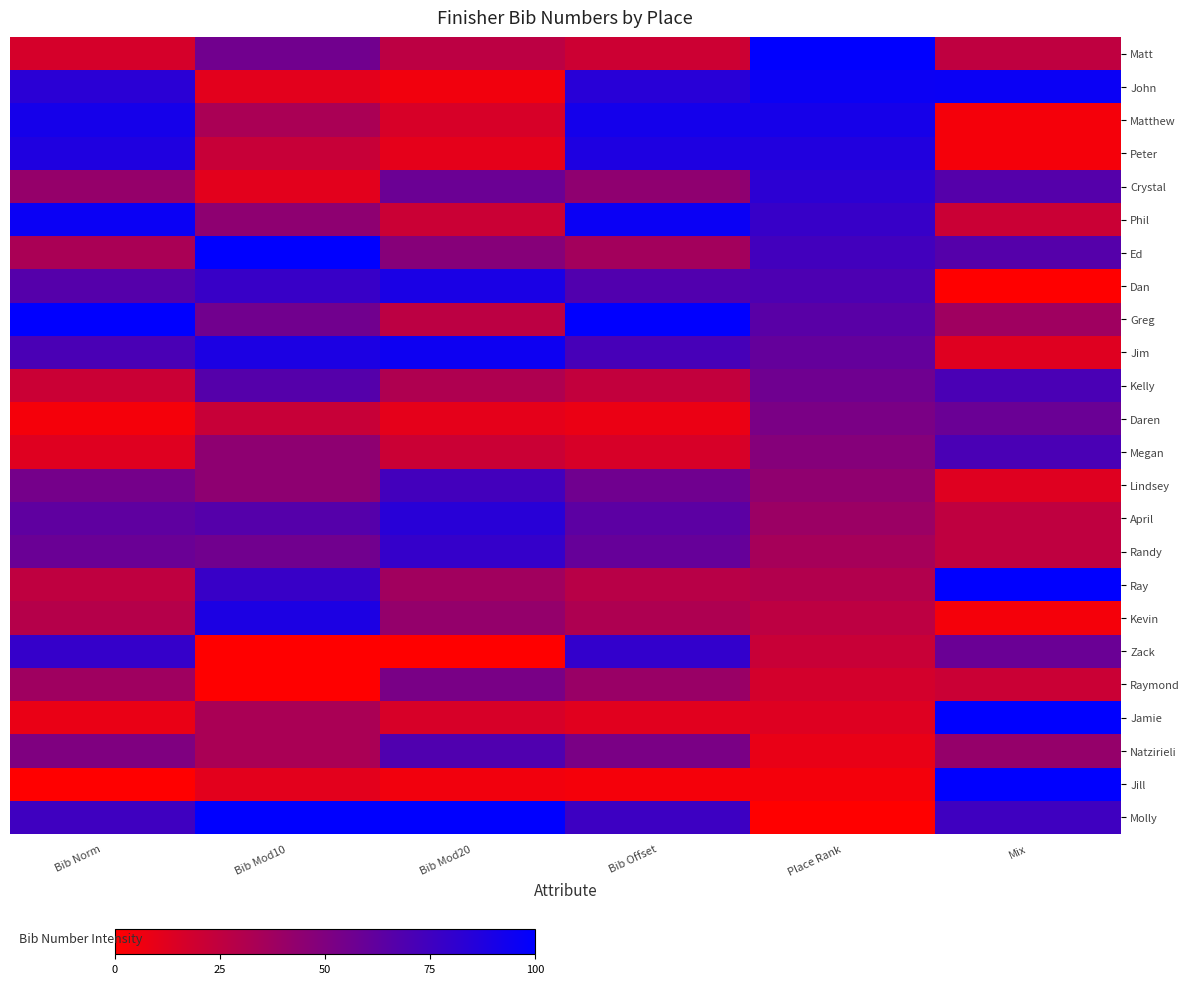

Rank the series at Bib Mod10 from highest to lowest value.

Ed, Molly, Jim, Kevin, Dan, Ray, Kelly, April, Matt, Greg, Randy, Phil, Megan, Lindsey, Matthew, Jamie, Natzirieli, Peter, Daren, John, Crystal, Jill, Zack, Raymond